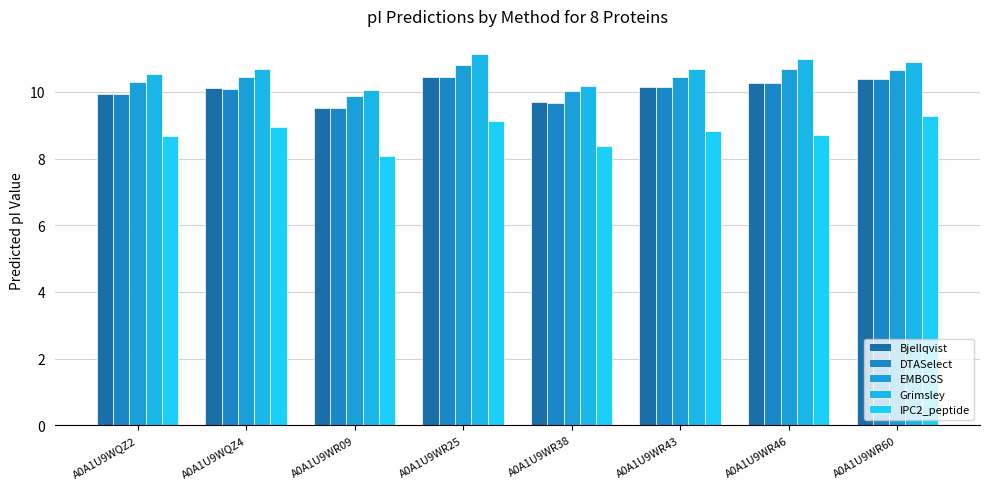

At which category is the sum across all series the highest?

A0A1U9WR25